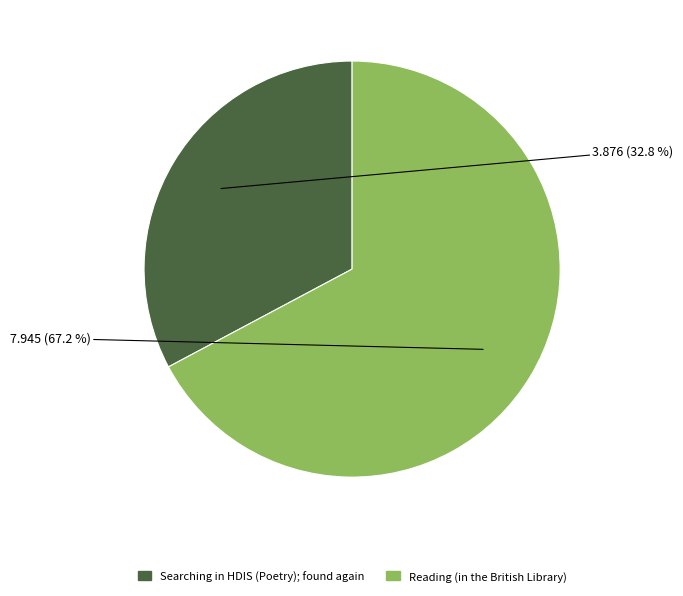

Between Searching in HDIS (Poetry); found again and Reading (in the British Library), which is larger?

Reading (in the British Library)